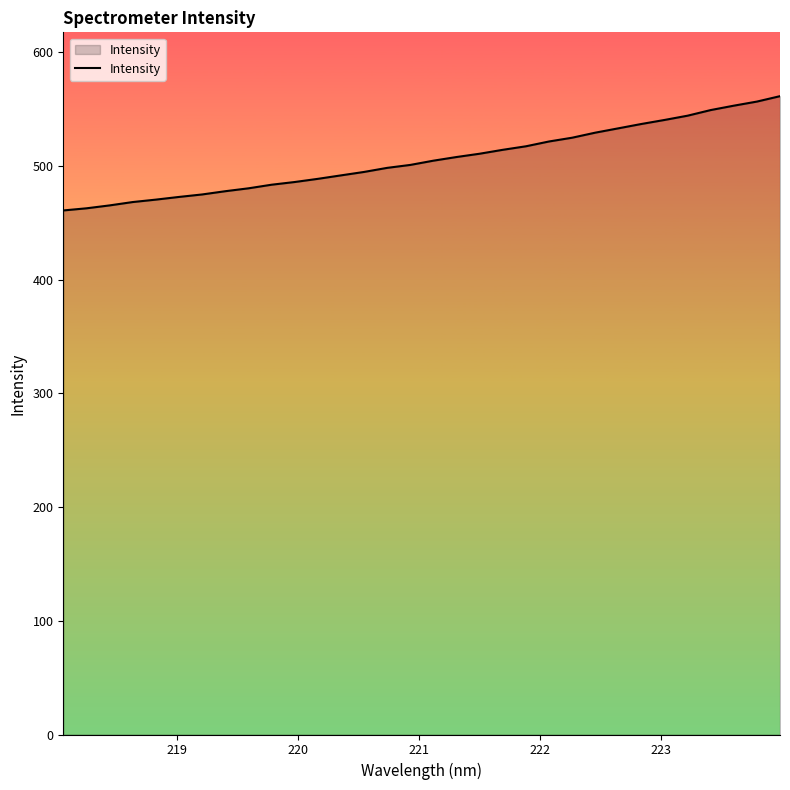

What is the difference between the maximum and minimum values?

100.5